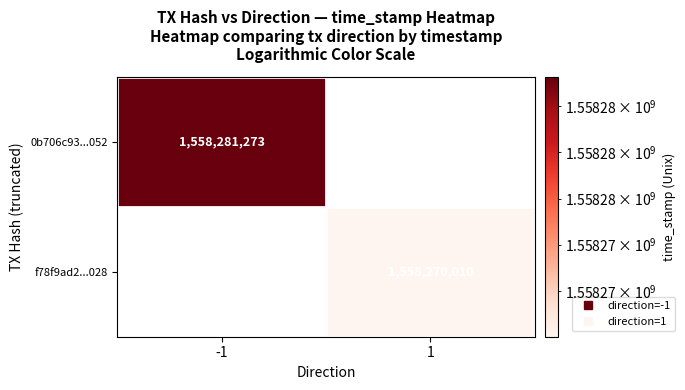

List the series in order of their overall mean, highest first.

0b706c93...052, f78f9ad2...028